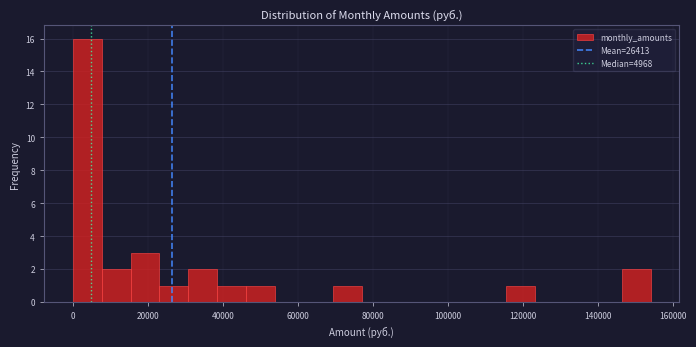

Around what value on the x-axis is the tallest bar? Give the approximate position of its centre, as read against the axis.

4000